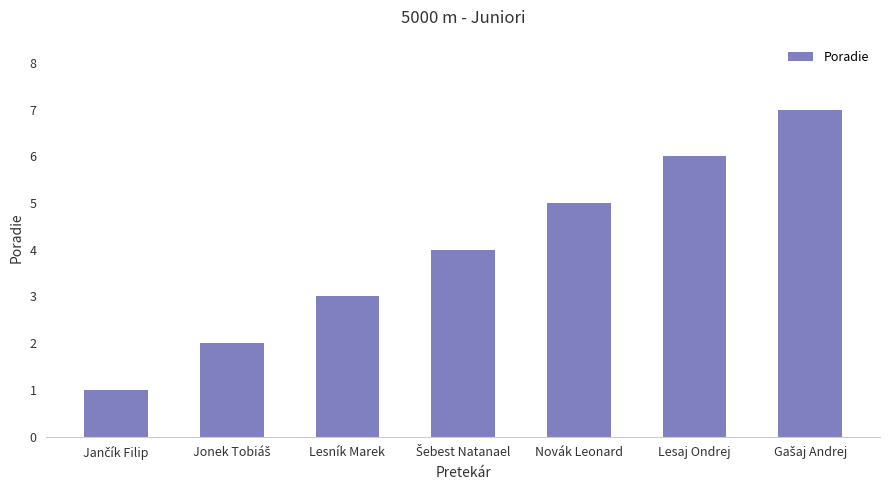

What is the ratio of the value at Lesaj Ondrej to the value at Novák Leonard?

1.2